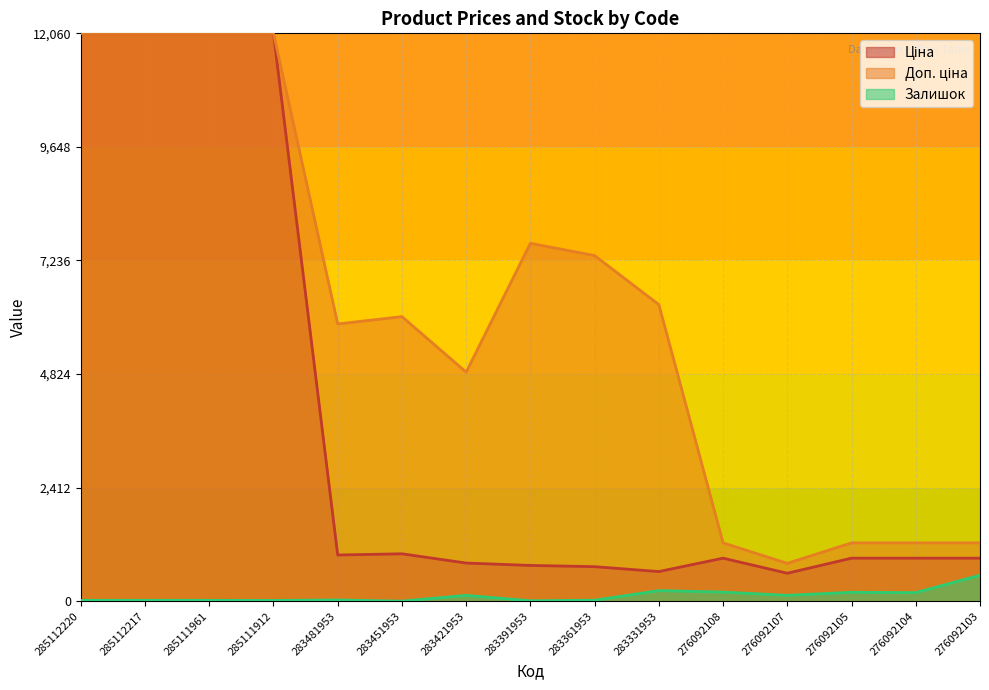

How many values in the Ціна series are below 914?

5